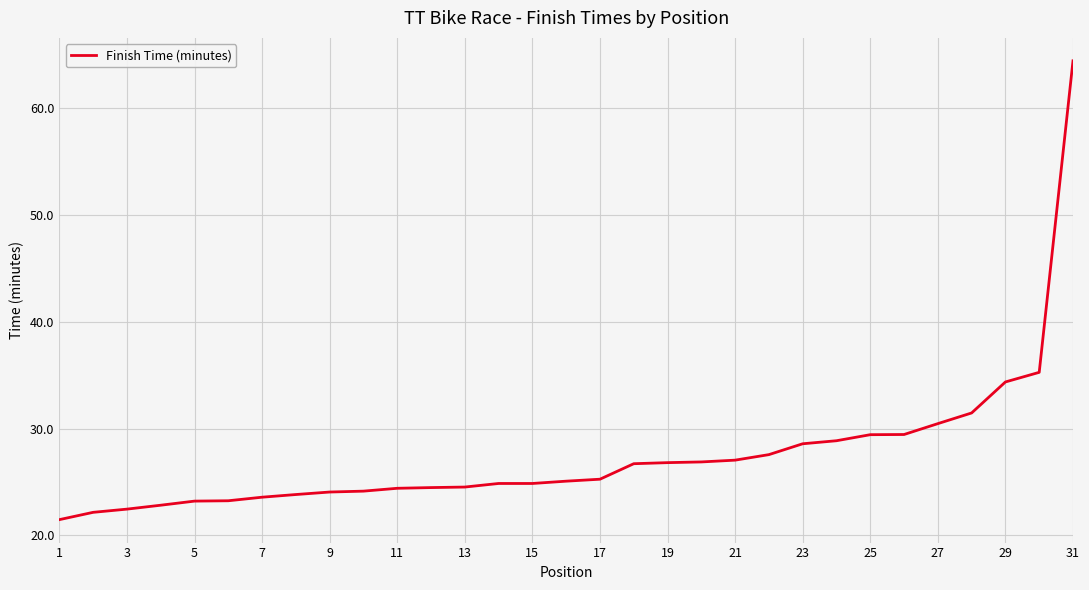

What is the difference between the maximum and minimum values?

42.9